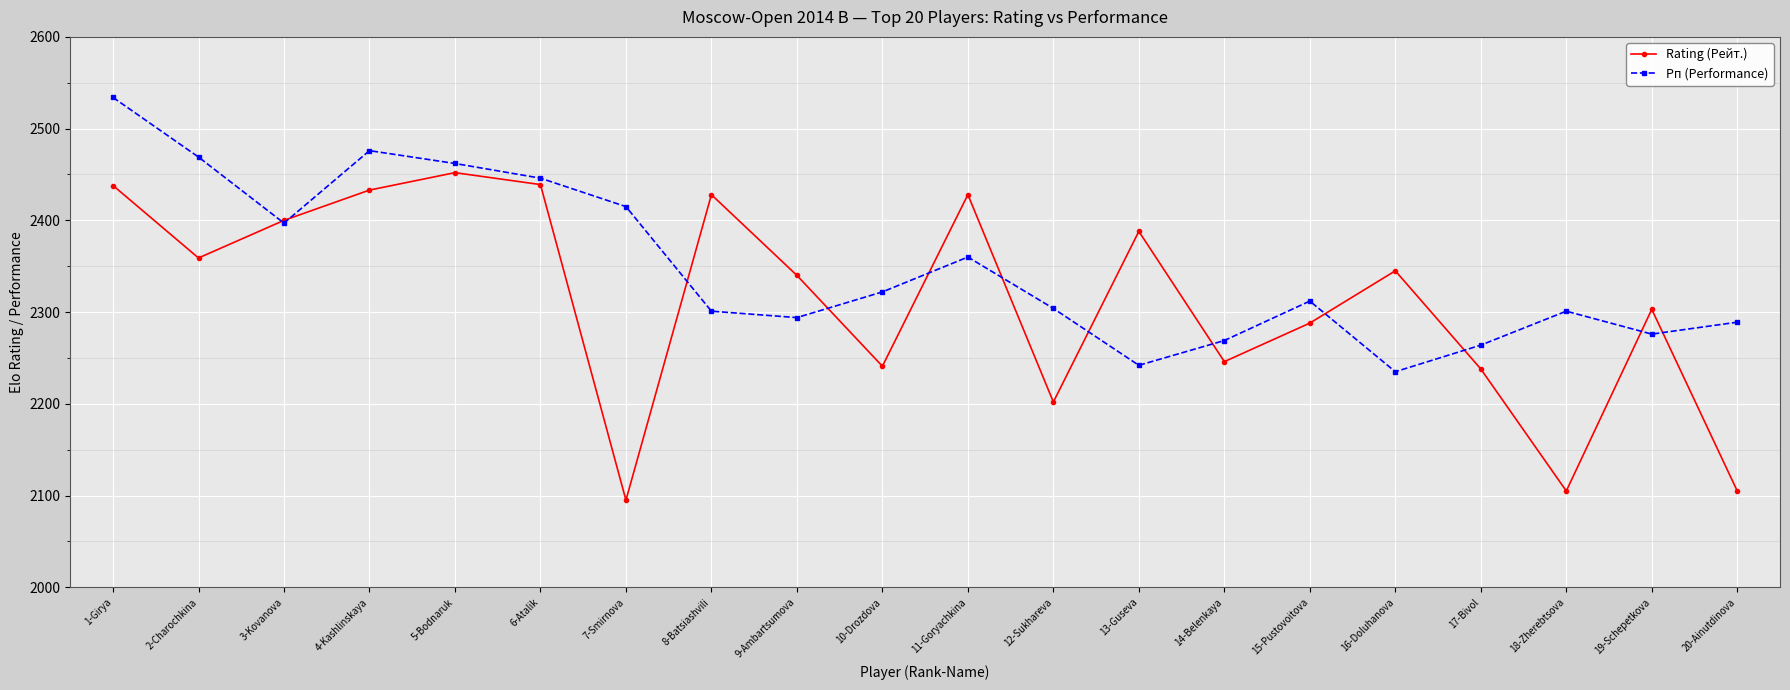

Between 5-Bodnaruk and 14-Belenkaya, which series saw the biggest shift?

Rating (Рейт.)